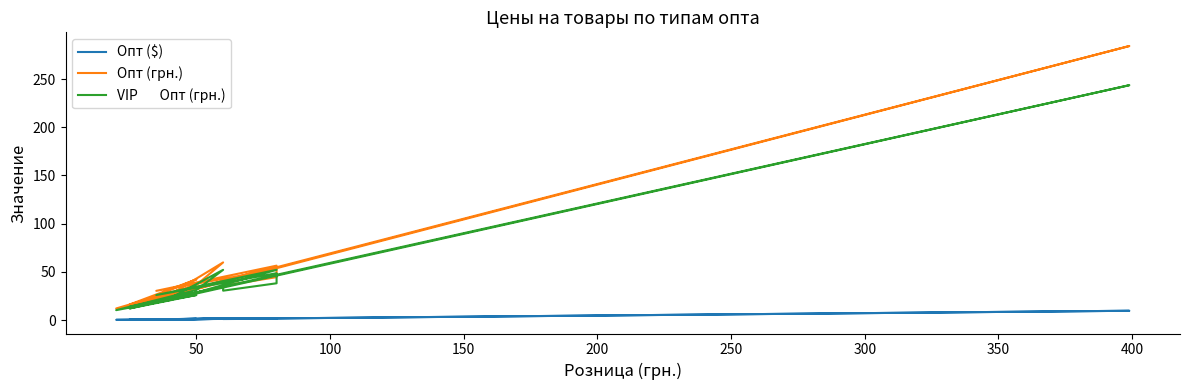

In Опт (грн.), how many points are lower than both neighbors (excluding endpoints)?

5